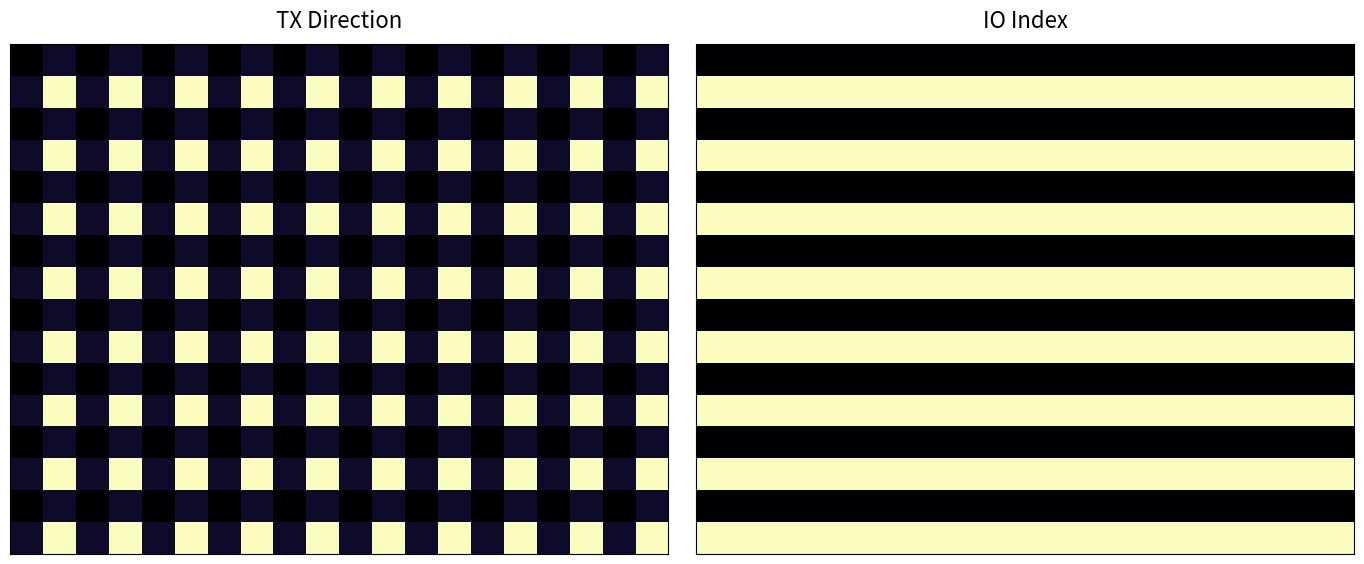

How many distinct data groups are displayed?

16